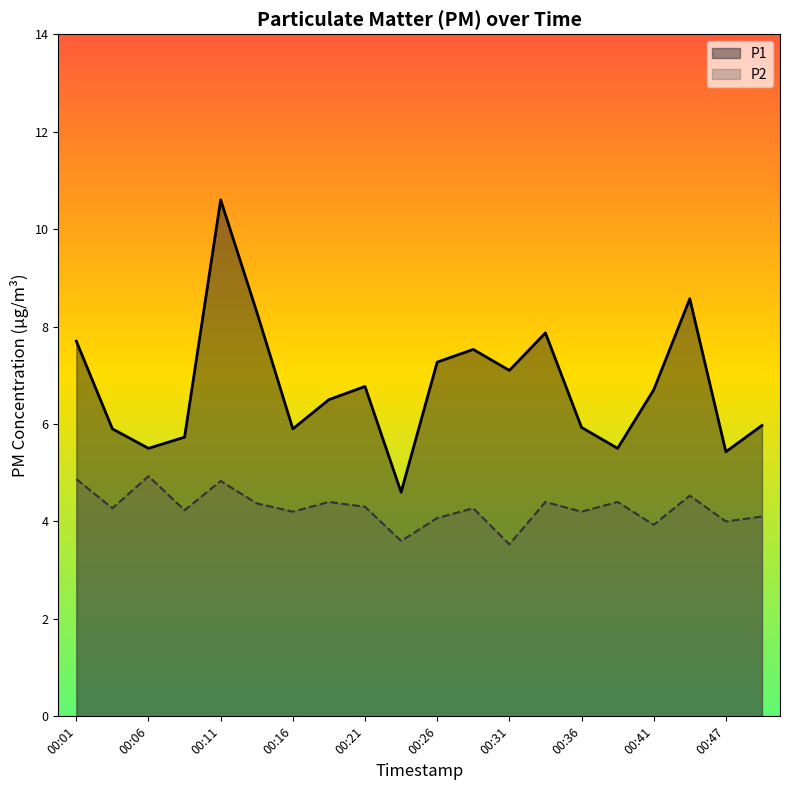

Reading right to left, transcribe all the data shown in this chart.

P1: 6.0	5.4	8.6	6.7	5.5	5.9	7.9	7.1	7.5	7.3	4.6	6.8	6.5	5.9	8.3	10.6	5.7	5.5	5.9	7.7
P2: 4.1	4.0	4.5	3.9	4.4	4.2	4.4	3.5	4.3	4.1	3.6	4.3	4.4	4.2	4.4	4.8	4.2	4.9	4.3	4.9